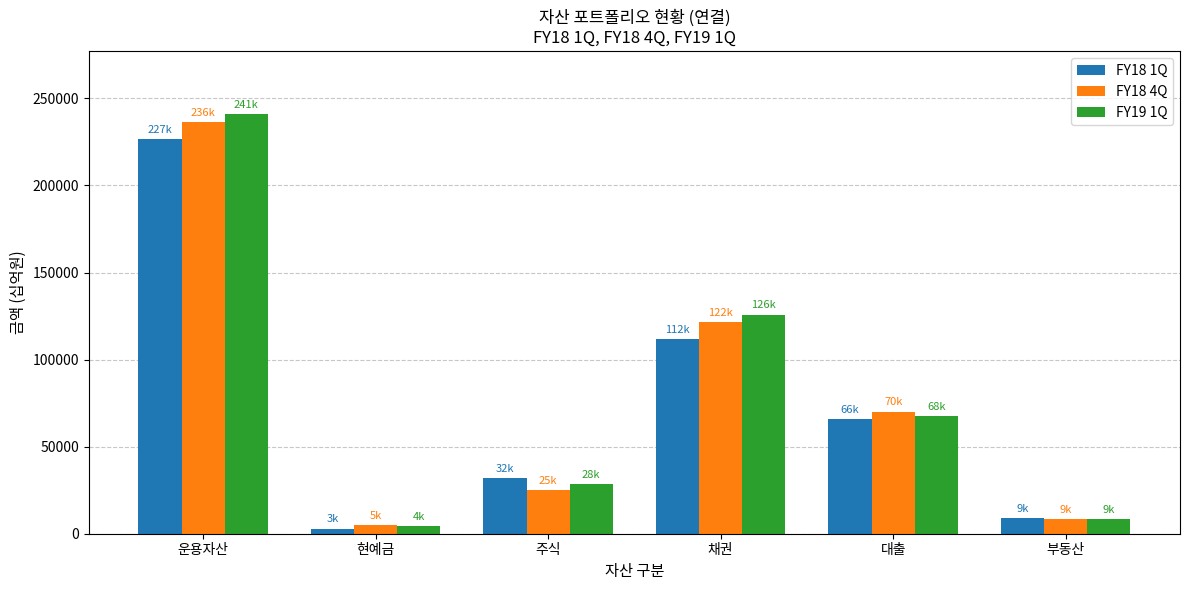

What position from the right is 대출?

2